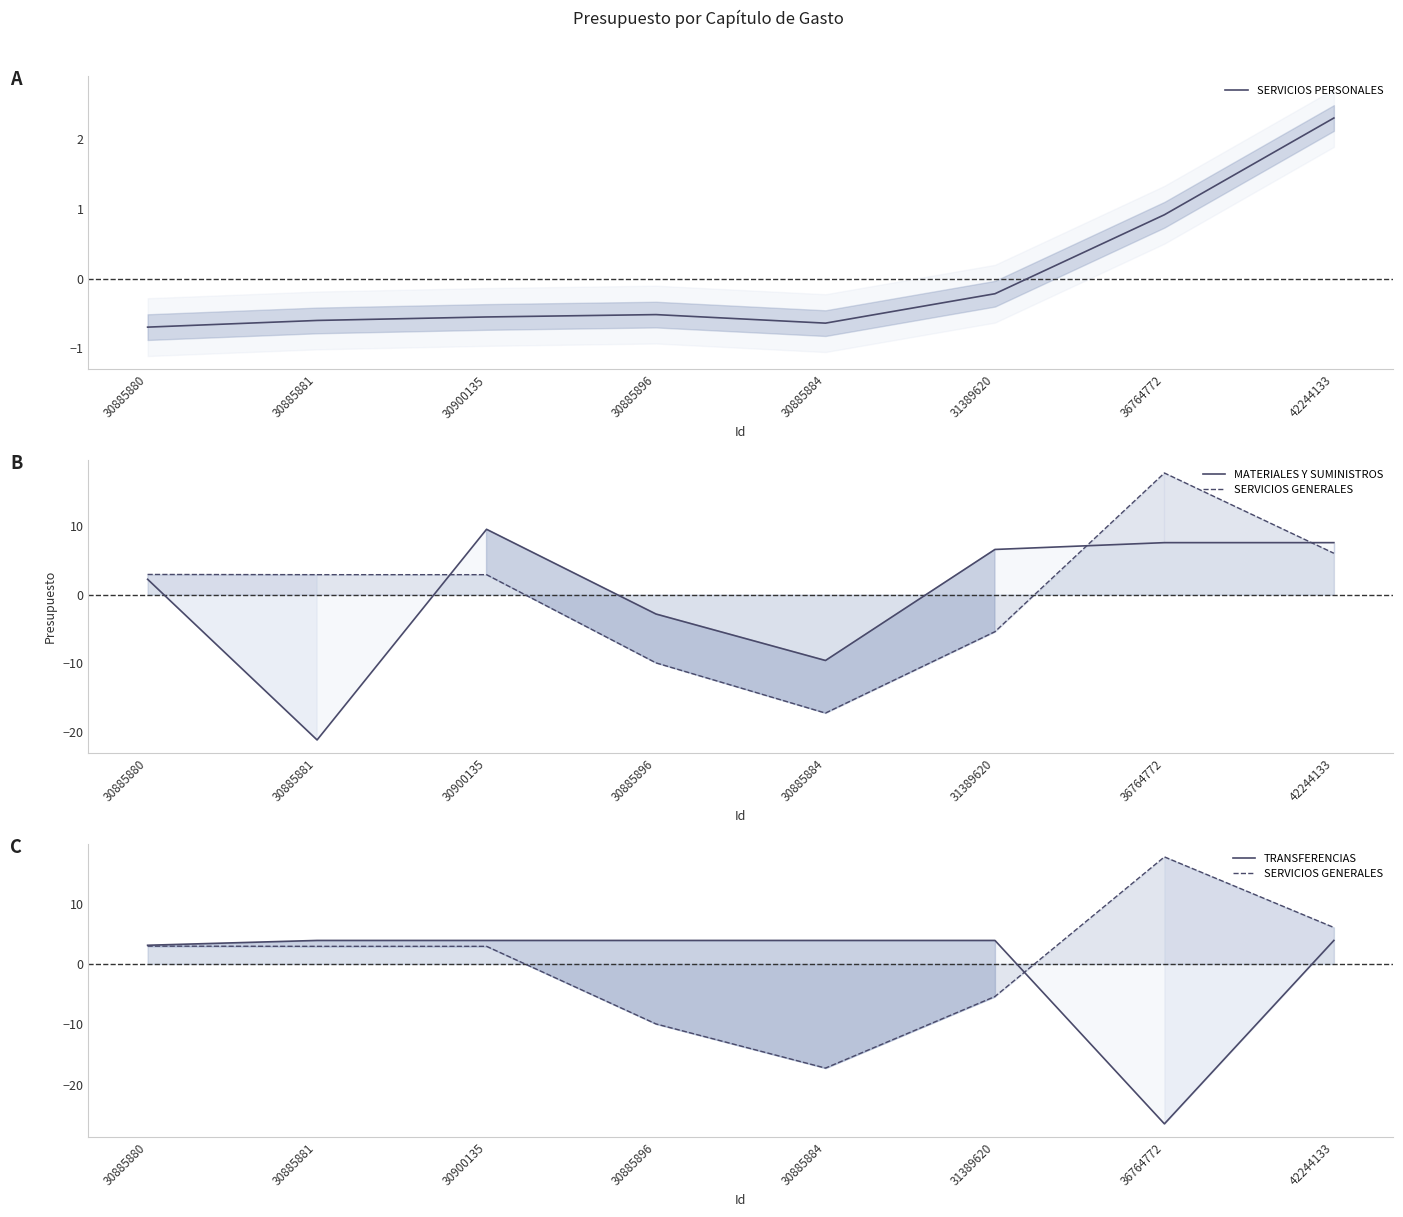

Count the number of categories in the chart.

8